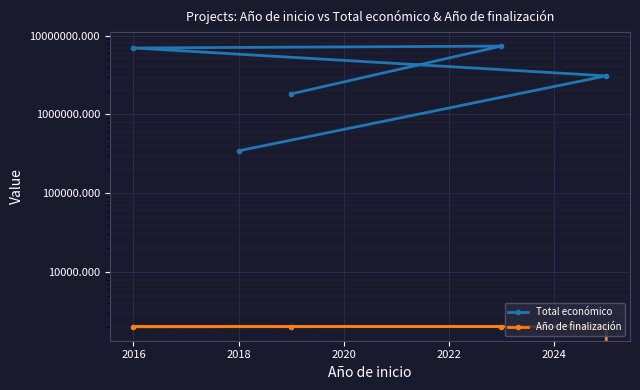

Between 2020 and 2022, which is larger?

2020